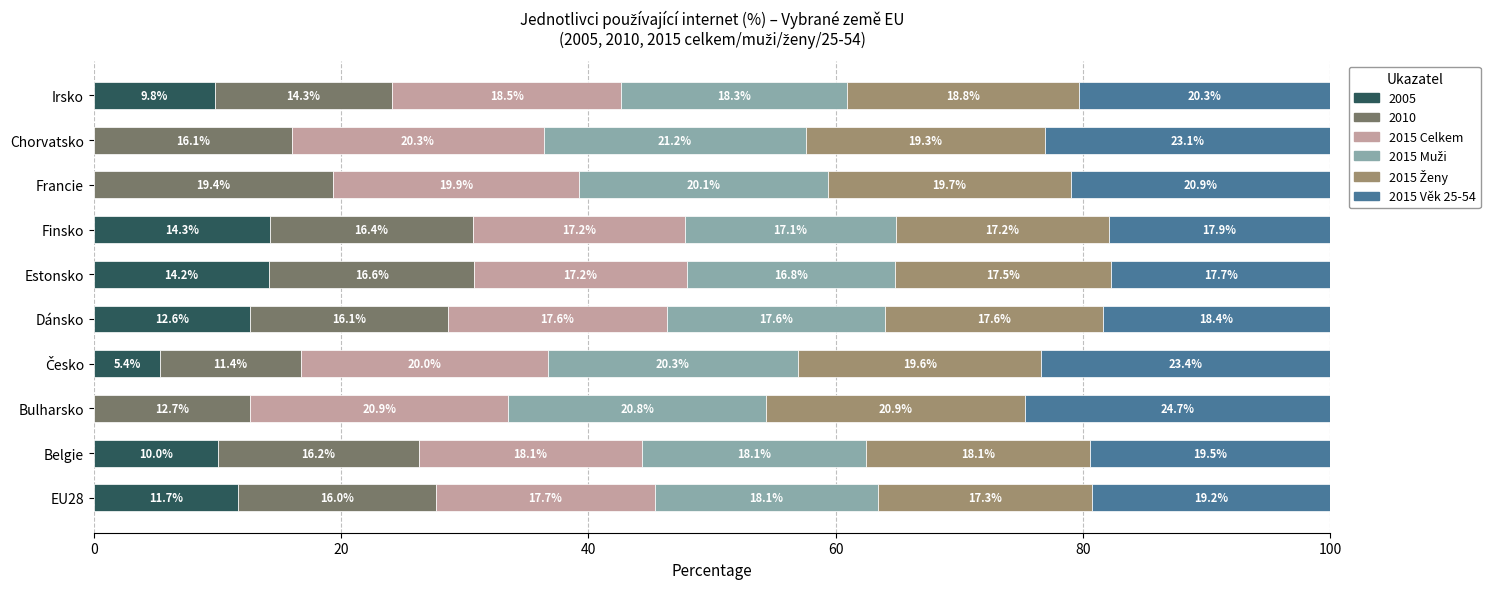

What is the total value across all series at Irsko?

100.0